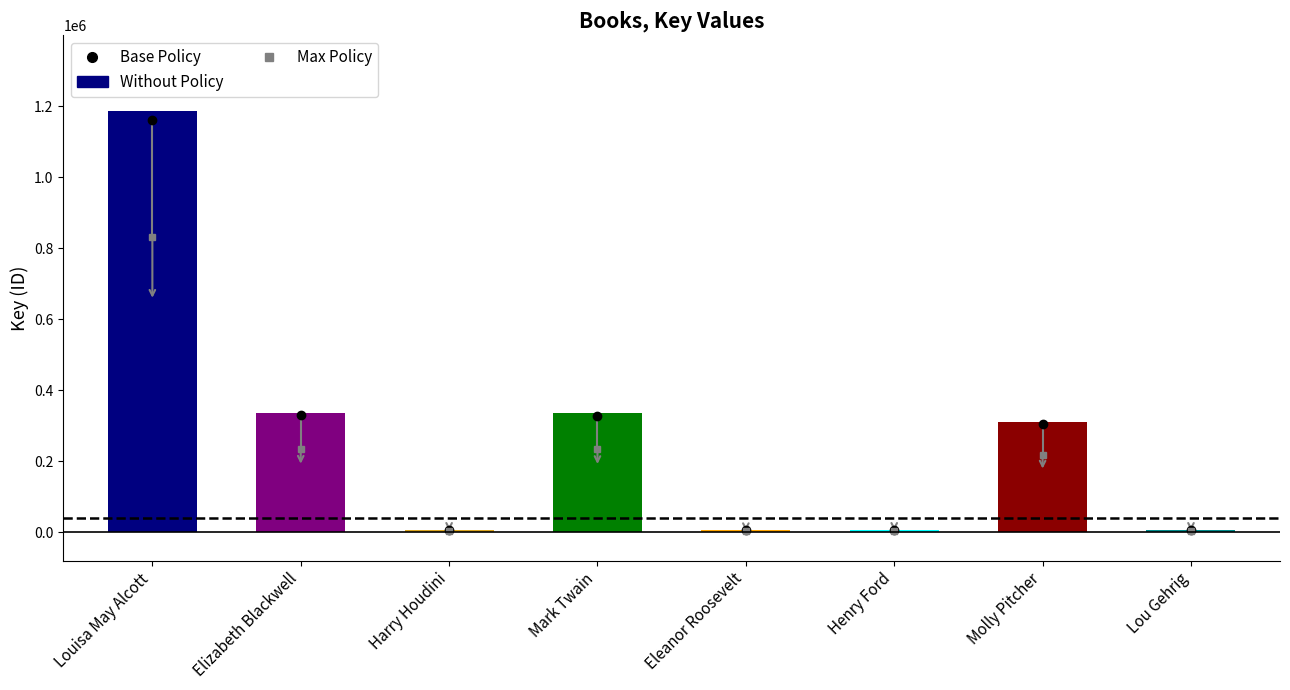

What is the difference between the maximum and minimum values?

1181089